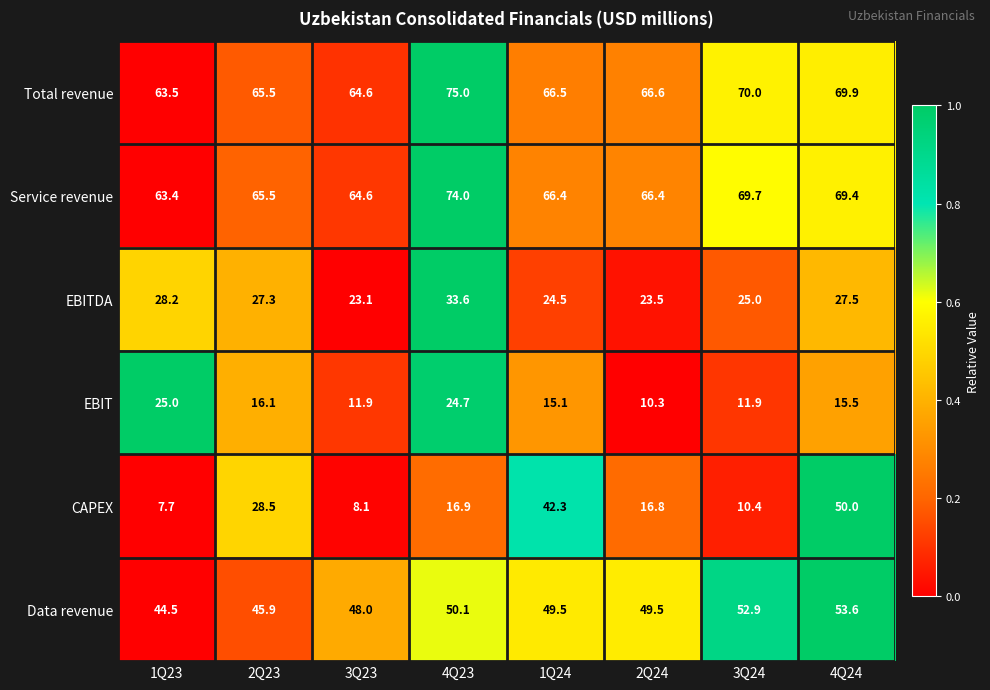

At which category is the sum across all series the highest?

4Q24